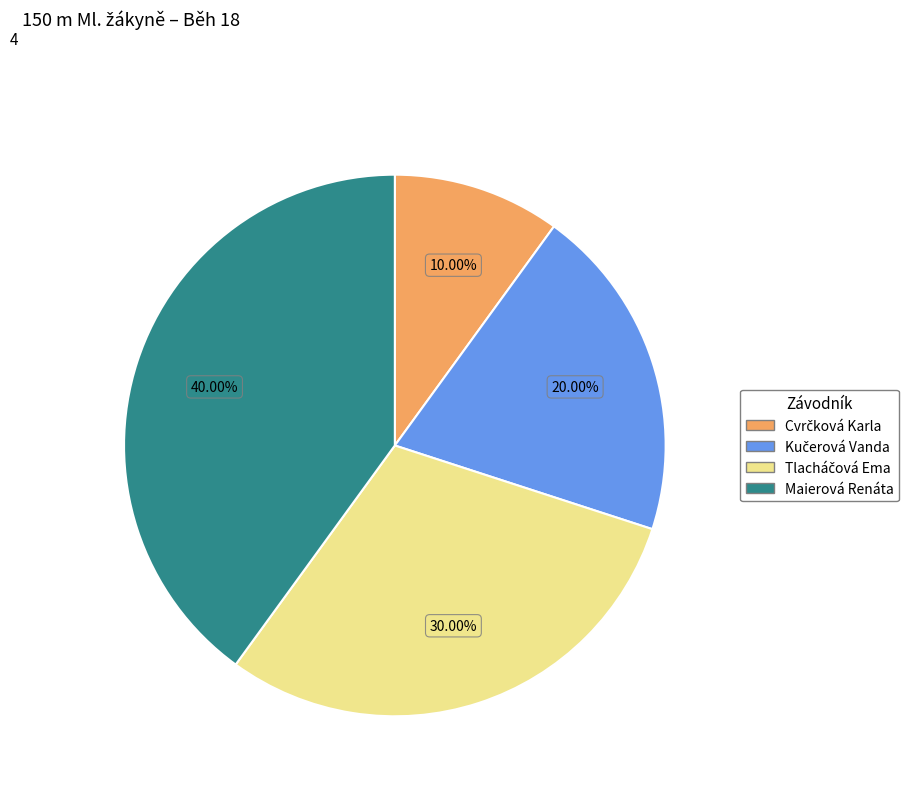

Count the number of slices in the pie.

4